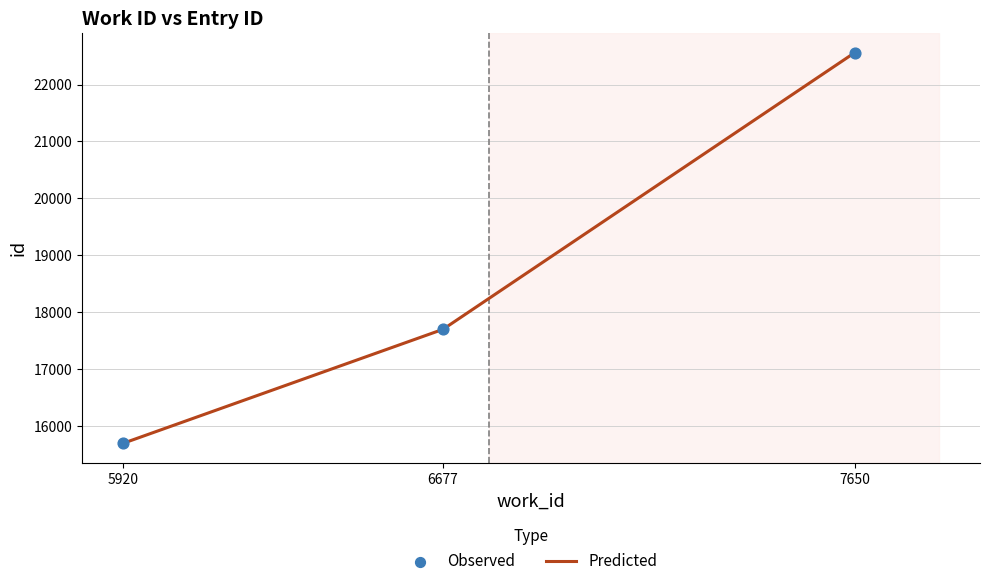

What is the average value?

18652